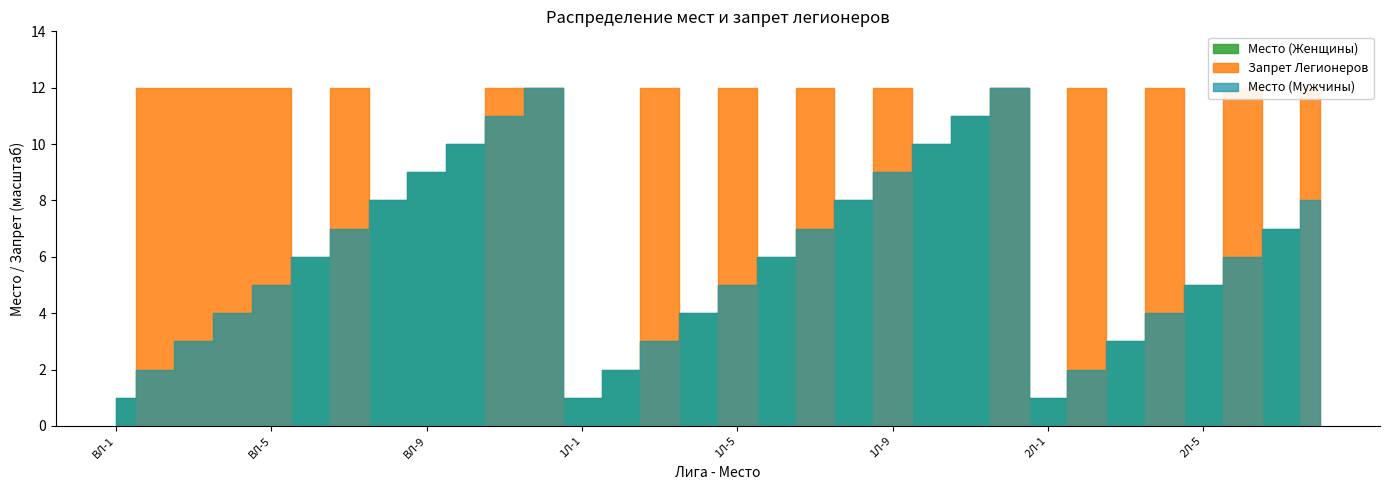

The value of Место (Мужчины) at 2Л-7 is 7. True or false?

True